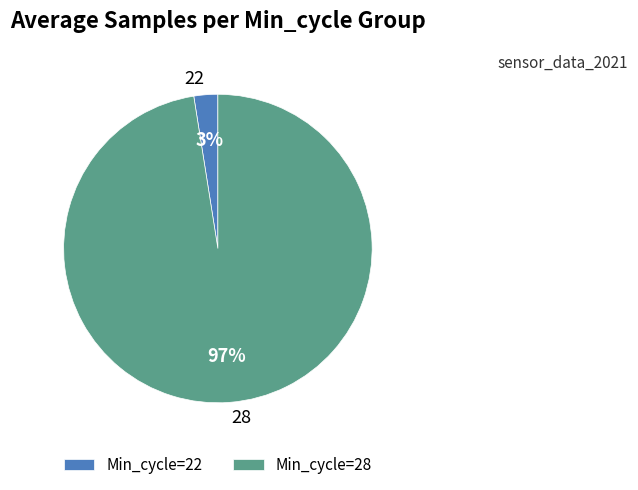

Is the sum of 28 and 22 greater than half?

Yes